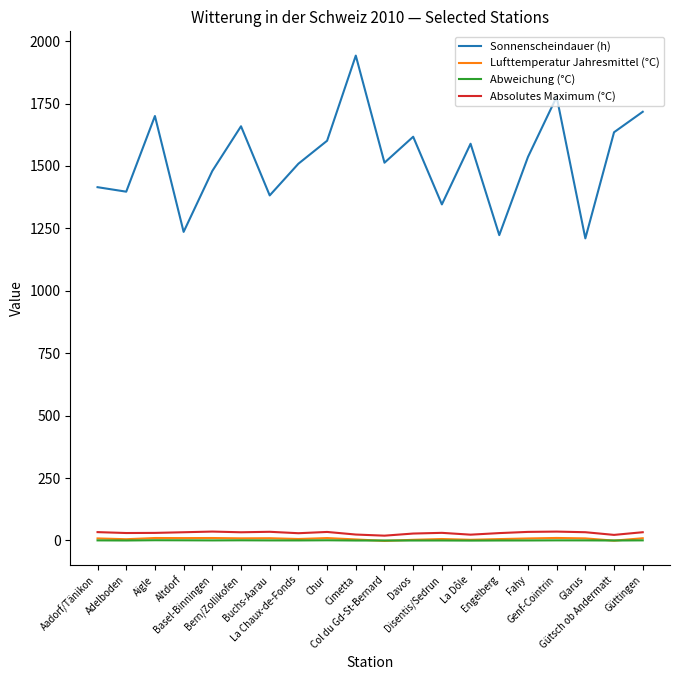

Does the chart have visible grid lines?

No